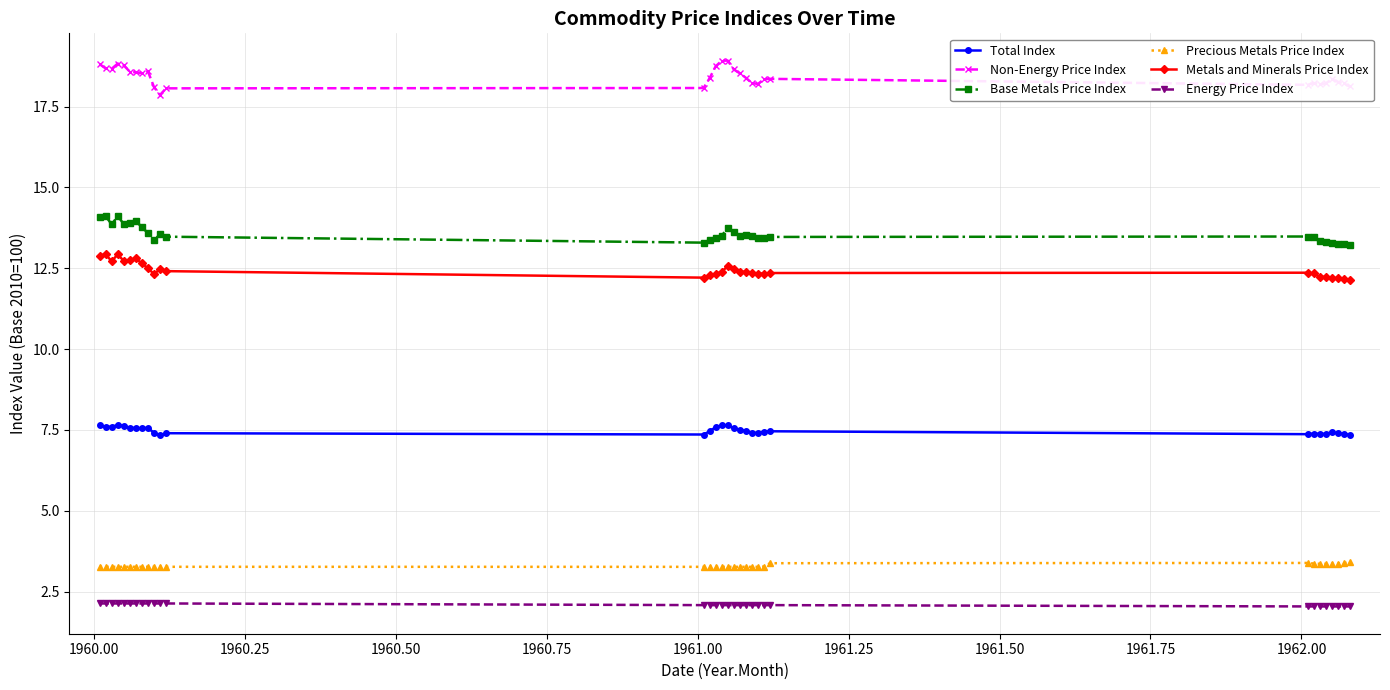

What is the sum of all Non-Energy Price Index values?

589.6